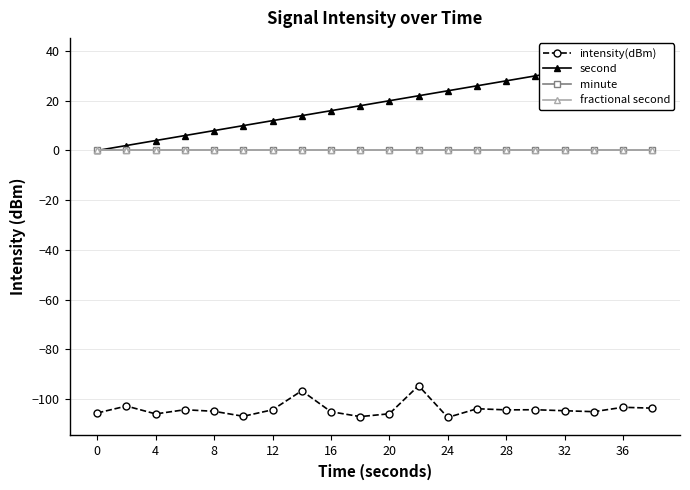

How many lines are shown in the chart?

4